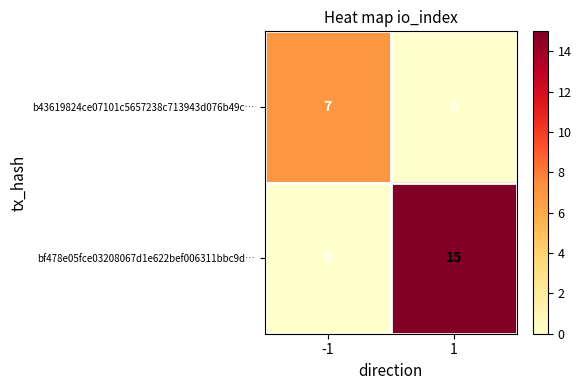

Which series has the largest range (max minus min)?

bf478e05fce03208067d1e622bef006311bbc9d…